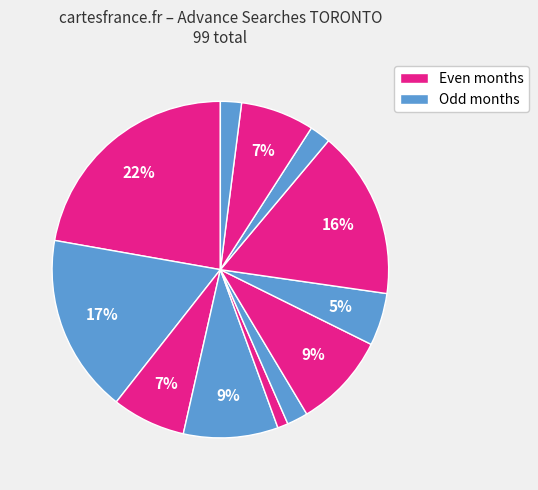

How many segments does this pie chart have?

12